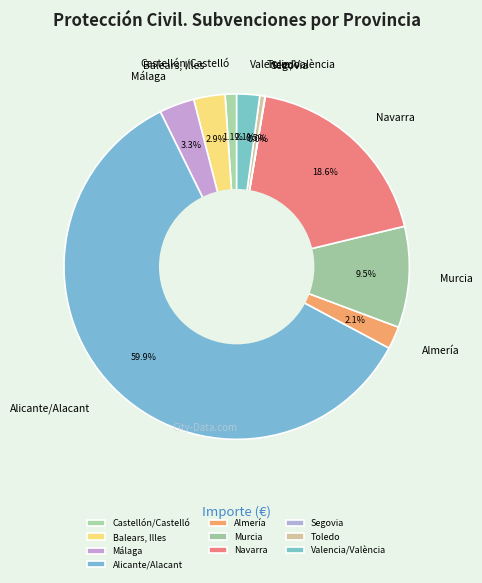

What percentage is the Balears, Illes slice, to the nearest percent?

3%